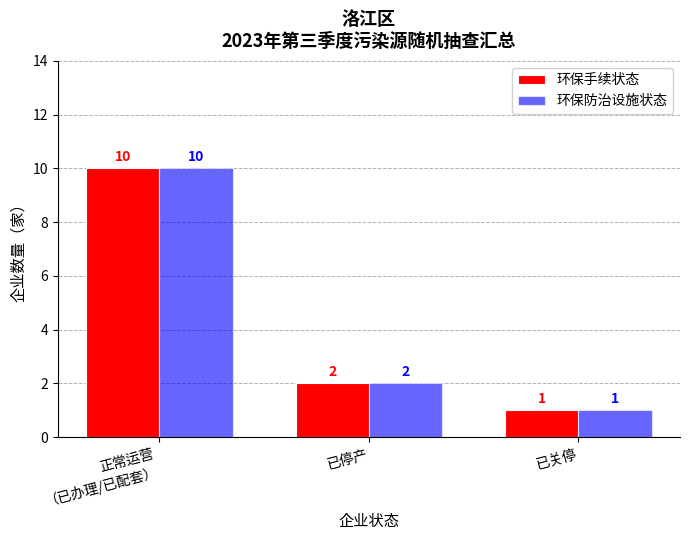

What is the difference between the maximum and minimum values in the 环保防治设施状态 series?

9